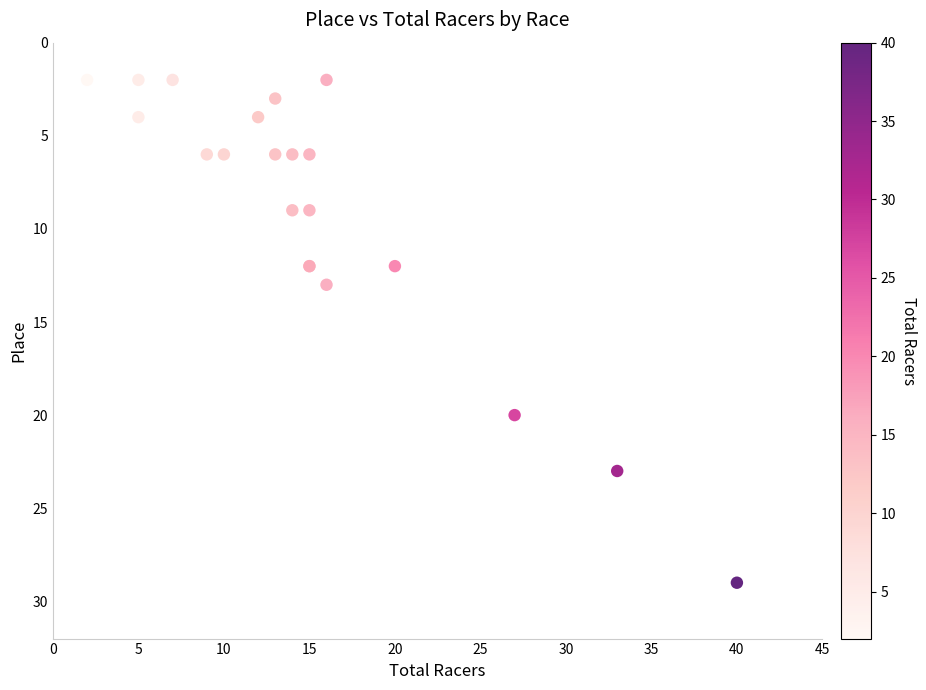

What Y value in the scatter plot is closest to 15?

13